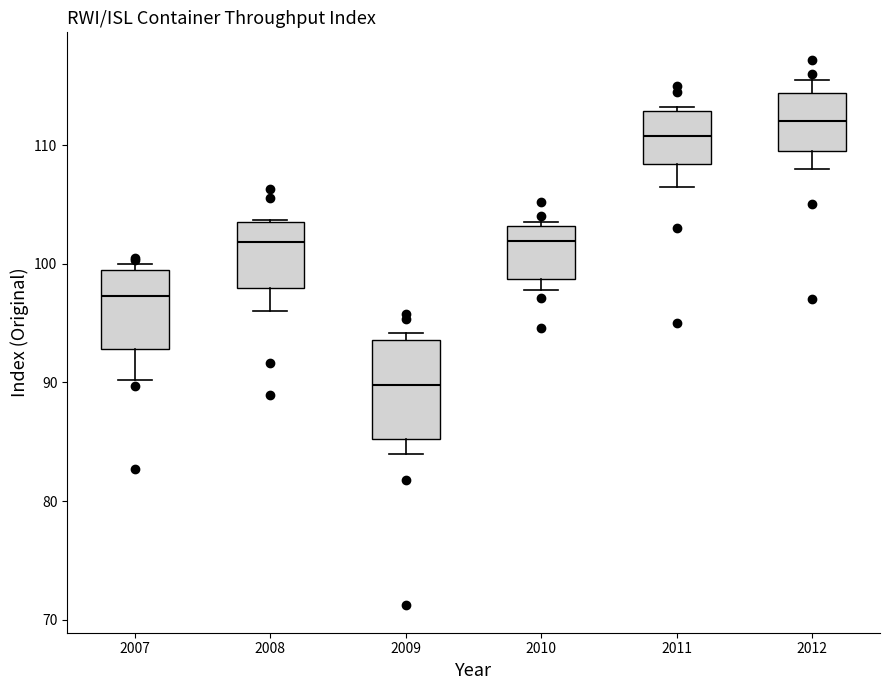

Where is the upper edge of the box at x = 2007 on the y-axis? The values are not printed on the chart, so give them approximately, as read against the axis.

99